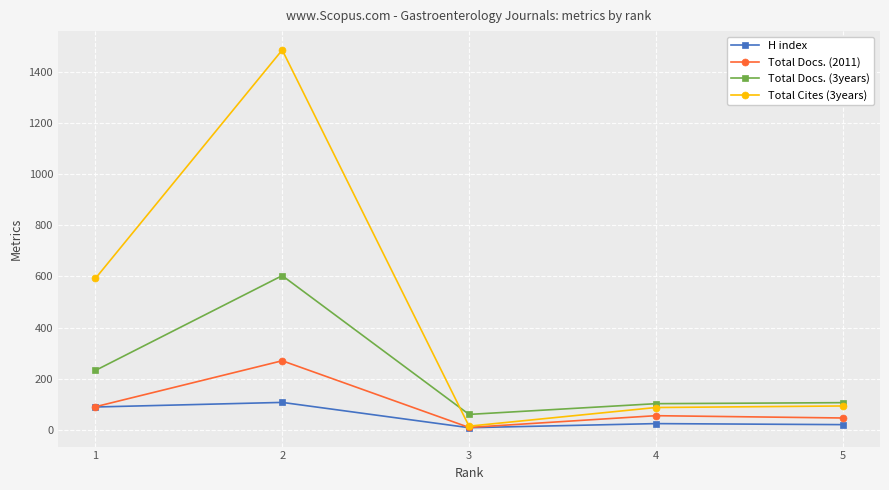

Between 1 and 4, which series saw the biggest shift?

Total Cites (3years)